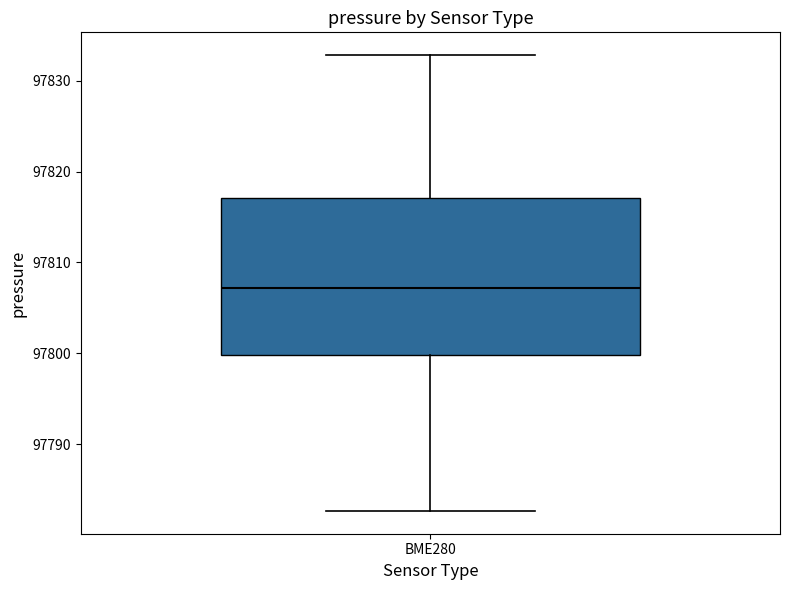

Where is the upper edge of the box for BME280 on the y-axis? The values are not printed on the chart, so give them approximately, as read against the axis.

97817